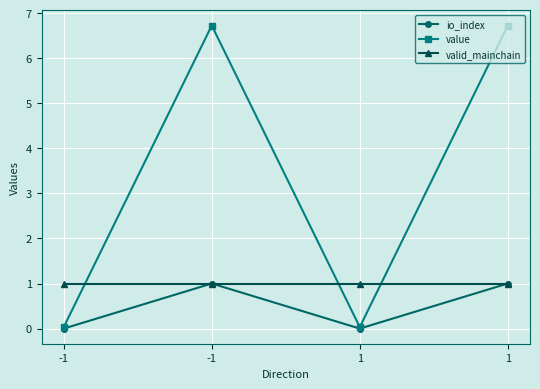

Which series has the largest range (max minus min)?

value